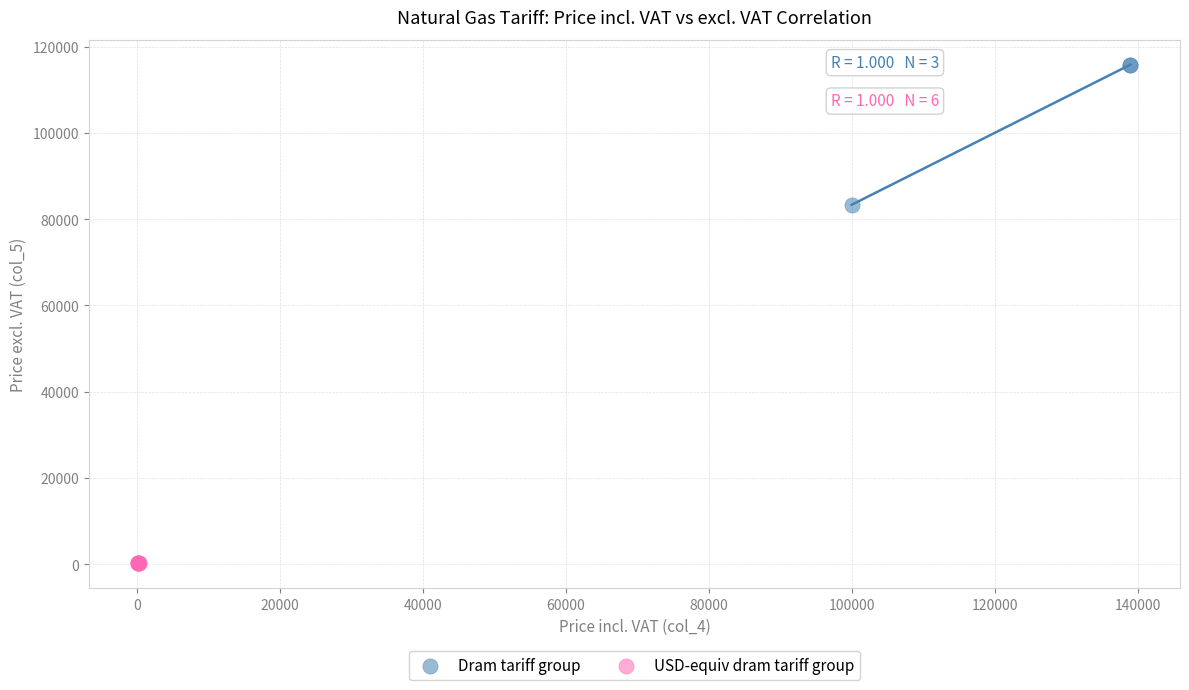

Which series has the largest Y range (max minus min)?

Dram tariff group